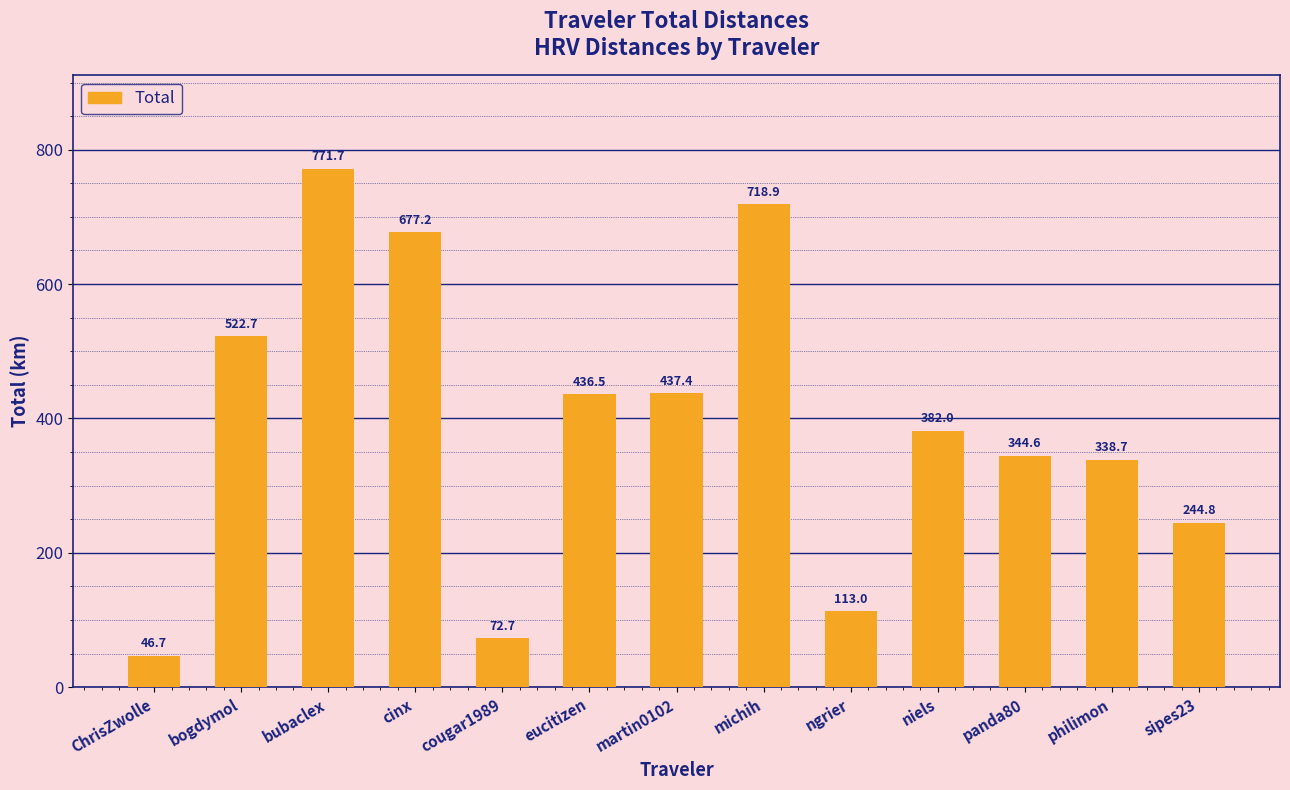

Where is the data nearest to the value 409?

niels